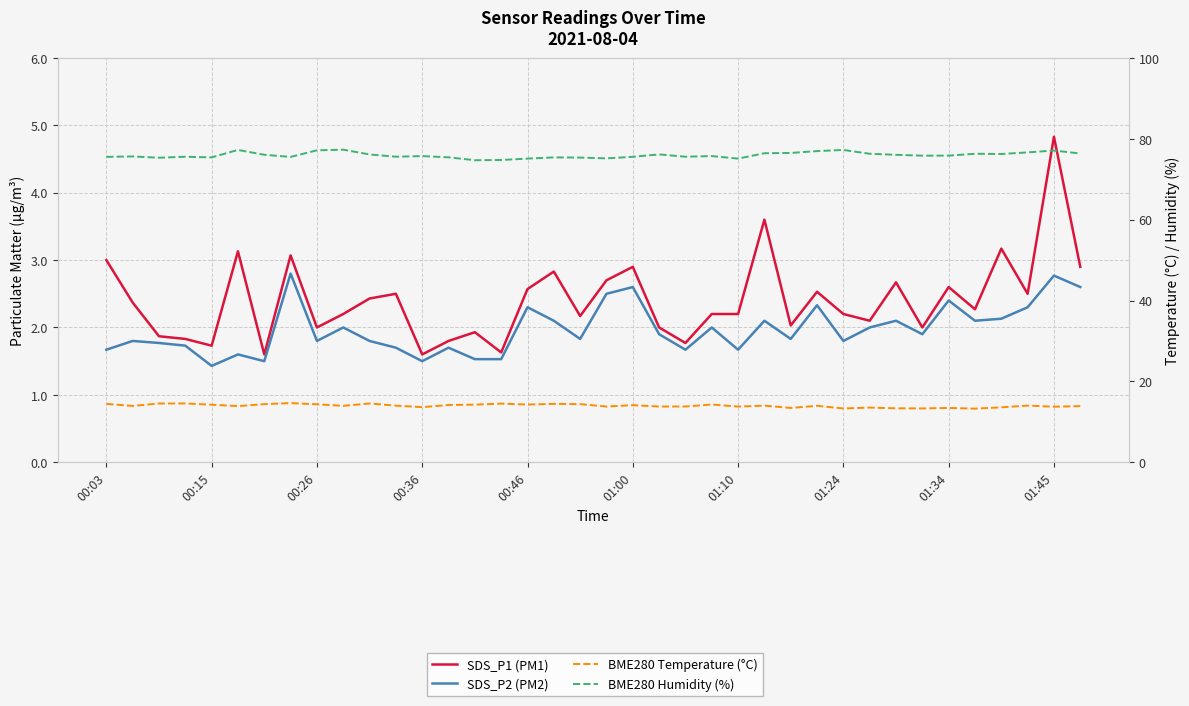

In BME280 Humidity (%), how many points are higher than both neighbors (excluding endpoints)?

11